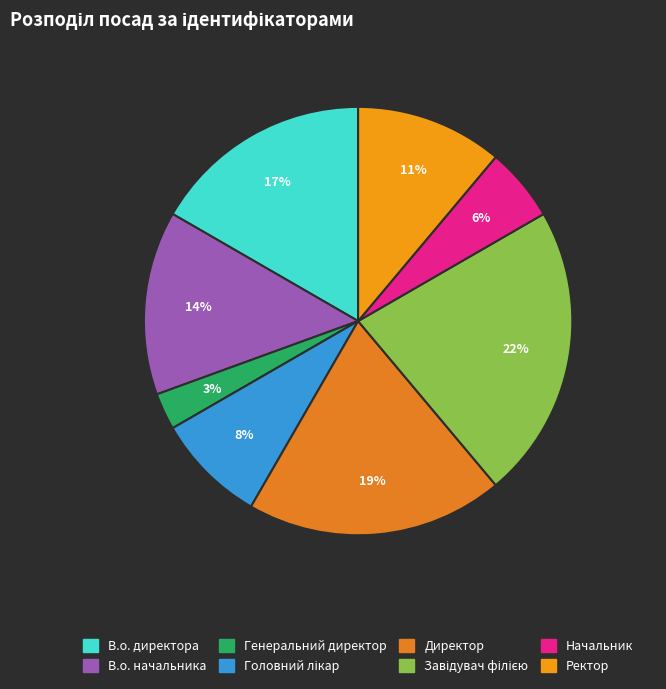

To the nearest percent, what percentage of the pie is Генеральний директор?

3%